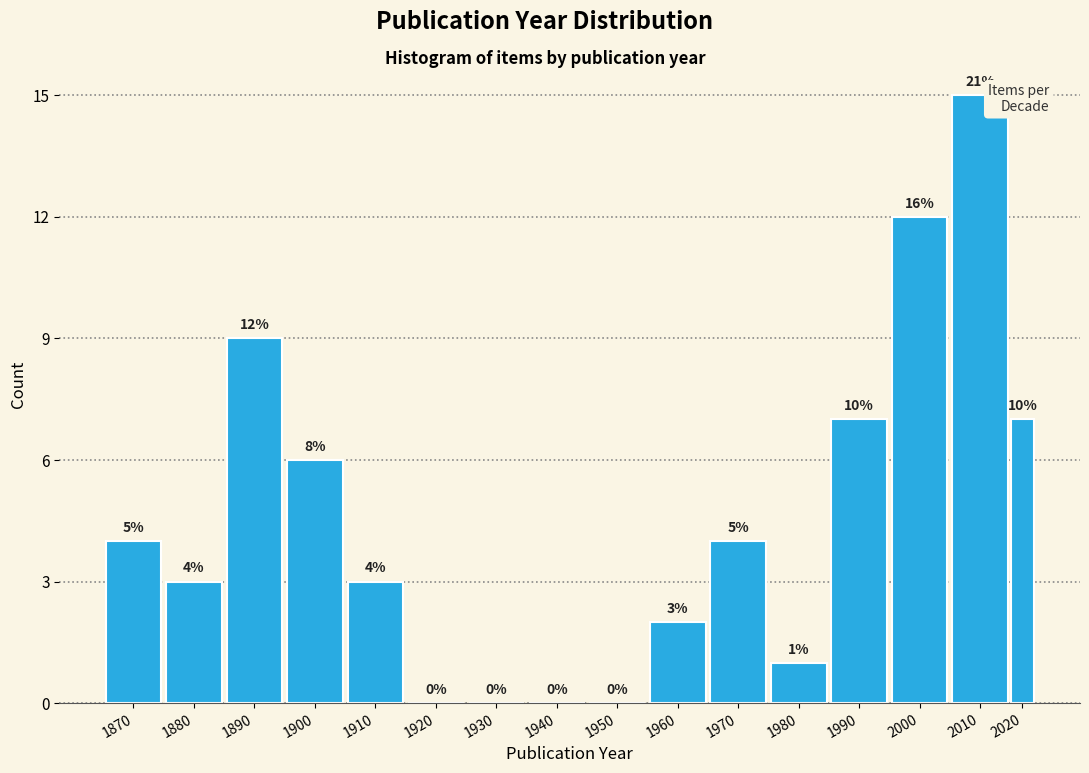

Reading right to left, list all the values displayed in this chart.

2020=7	2010=15	2000=12	1990=7	1980=1	1970=4	1960=2	1950=0	1940=0	1930=0	1920=0	1910=3	1900=6	1890=9	1880=3	1870=4